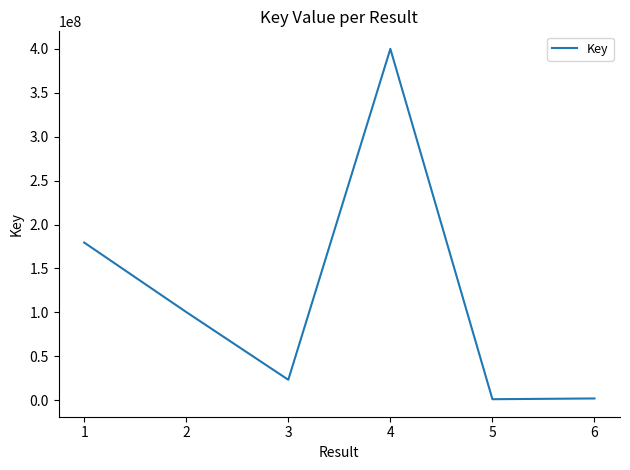

Where is the first local maximum?

4